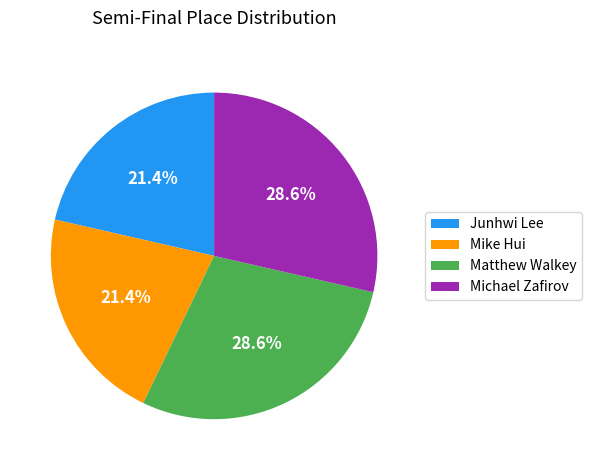

To the nearest percent, what is the combined percentage of Junhwi Lee and Matthew Walkey?

50%